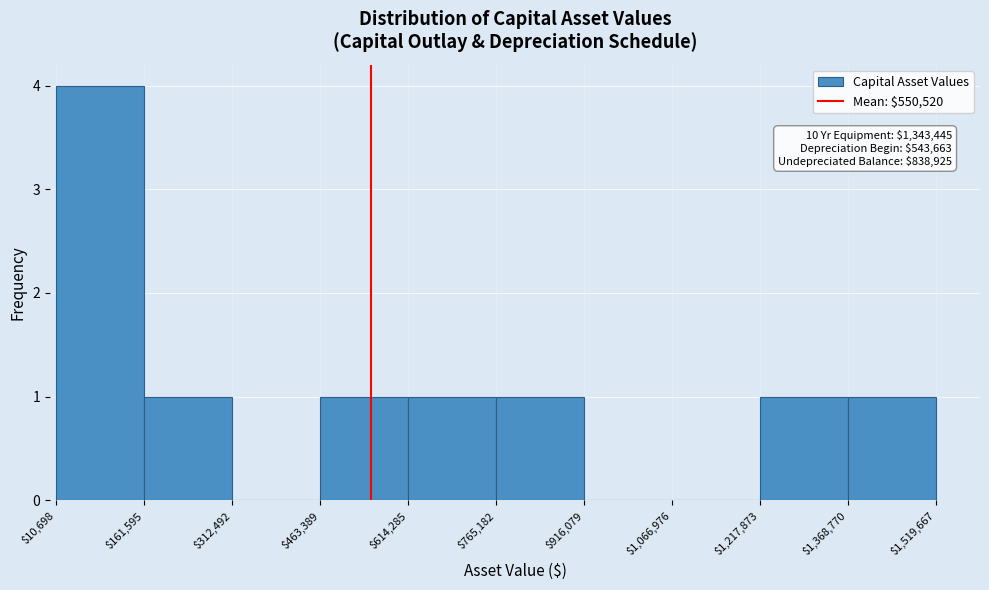

Which range on the x-axis has the tallest bar?

$10,698 to $161,595